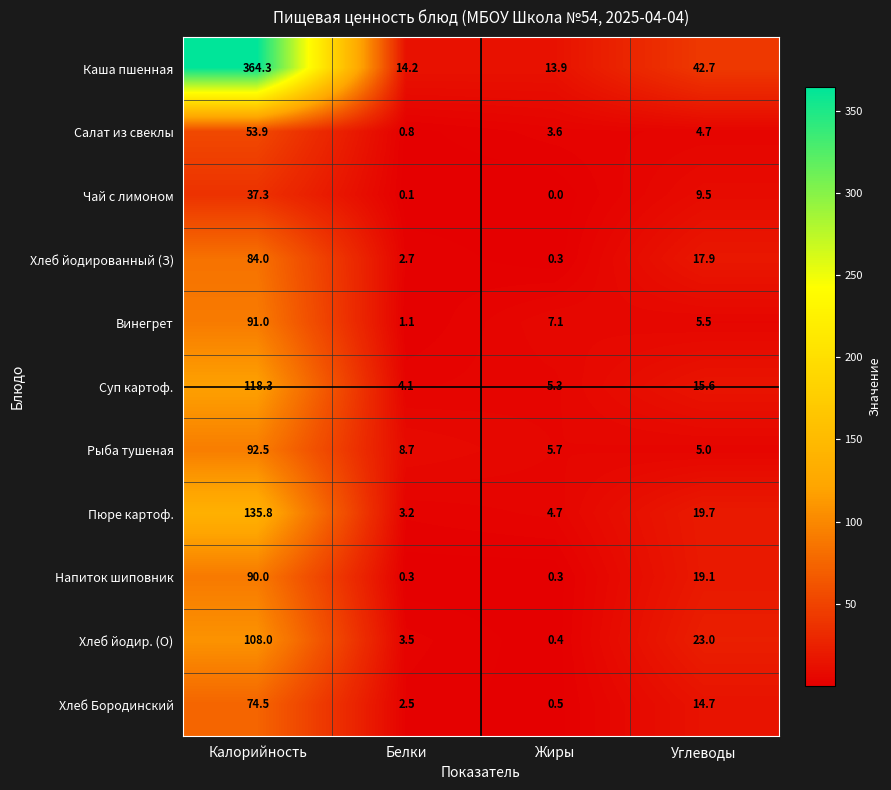

At how many categories does at least one series exceed 106?

1